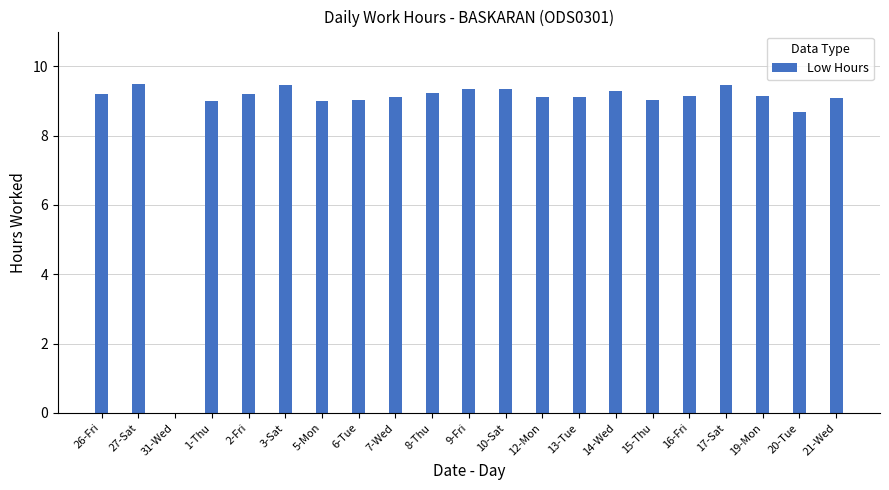

What is the average value?

8.7